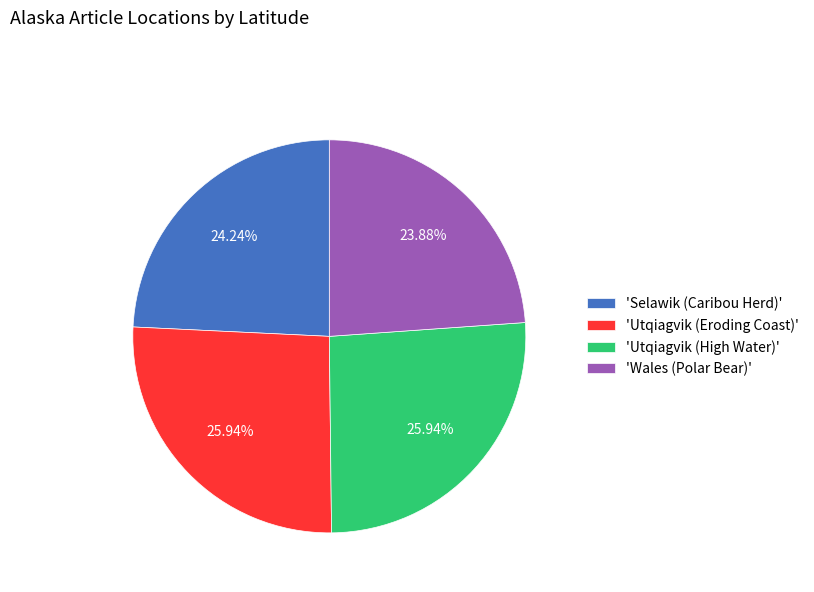

Between 'Wales (Polar Bear)' and 'Utqiagvik (High Water)', which is larger?

'Utqiagvik (High Water)'